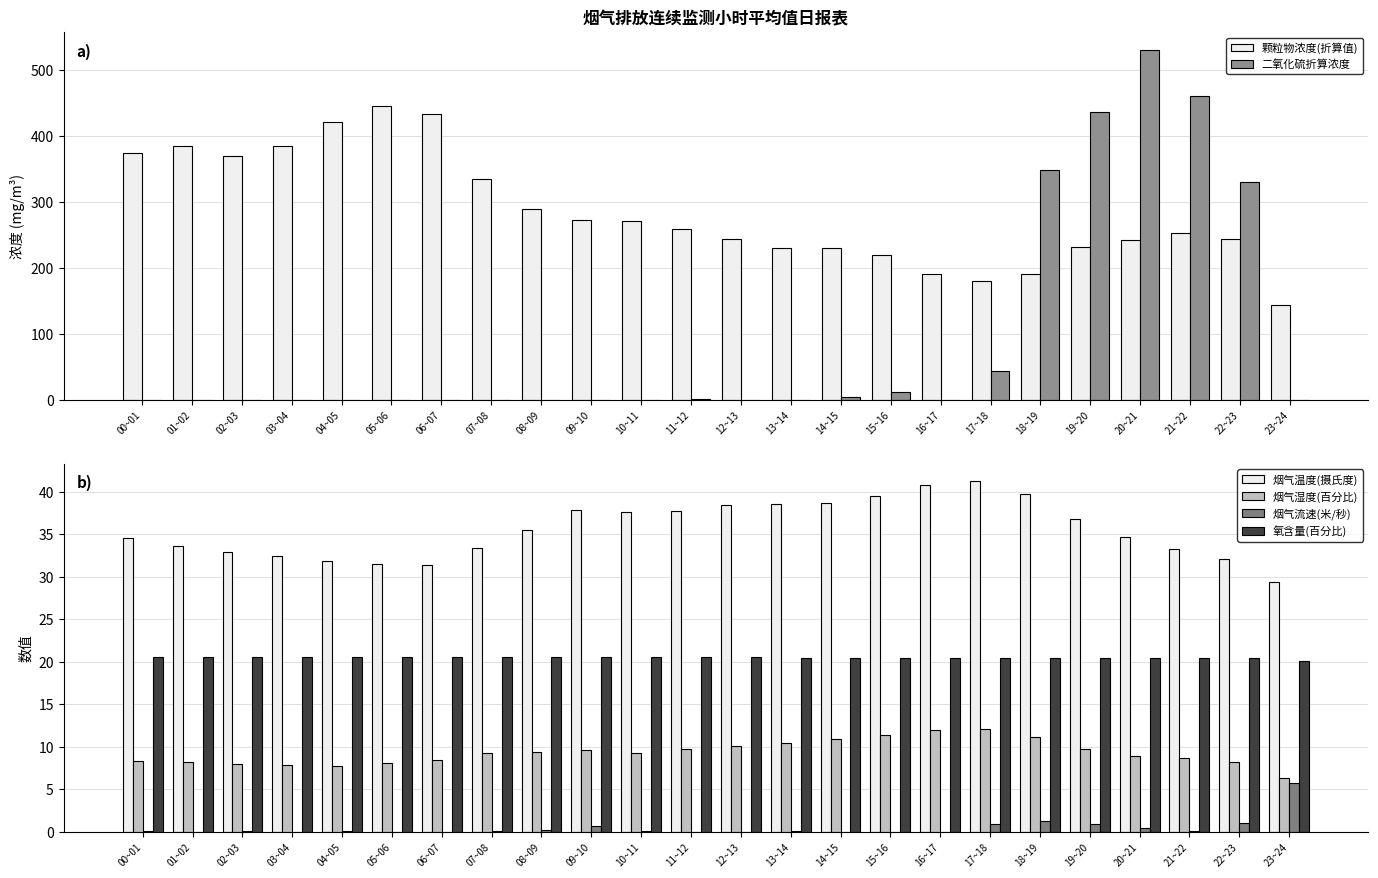

Reading left to right, what are all the values shown in this chart?

颗粒物浓度(折算值): 00~01=374.2	01~02=385.2	02~03=370.6	03~04=385.1	04~05=422.1	05~06=445.6	06~07=433.6	07~08=334.8	08~09=290.2	09~10=273.3	10~11=271.5	11~12=259.0	12~13=244.0	13~14=230.8	14~15=229.7	15~16=220.1	16~17=191.3	17~18=179.7	18~19=191.2	19~20=231.6	20~21=242.5	21~22=253.4	22~23=244.5	23~24=143.6
二氧化硫折算浓度: 00~01=0.0	01~02=0.0	02~03=0.0	03~04=0.0	04~05=0.0	05~06=0.0	06~07=0.0	07~08=0.0	08~09=0.0	09~10=0.0	10~11=0.0	11~12=1.5	12~13=0.0	13~14=0.0	14~15=4.3	15~16=11.6	16~17=0.0	17~18=43.9	18~19=348.8	19~20=436.6	20~21=531.5	21~22=460.6	22~23=330.5	23~24=0.0
烟气温度(摄氏度): 00~01=34.6	01~02=33.6	02~03=32.9	03~04=32.5	04~05=31.9	05~06=31.5	06~07=31.4	07~08=33.4	08~09=35.6	09~10=37.9	10~11=37.6	11~12=37.8	12~13=38.5	13~14=38.6	14~15=38.7	15~16=39.5	16~17=40.9	17~18=41.2	18~19=39.8	19~20=36.9	20~21=34.7	21~22=33.3	22~23=32.1	23~24=29.5
烟气湿度(百分比): 00~01=8.3	01~02=8.2	02~03=7.9	03~04=7.8	04~05=7.8	05~06=8.1	06~07=8.4	07~08=9.3	08~09=9.3	09~10=9.7	10~11=9.3	11~12=9.7	12~13=10.1	13~14=10.5	14~15=10.9	15~16=11.3	16~17=12.0	17~18=12.1	18~19=11.2	19~20=9.8	20~21=9.0	21~22=8.7	22~23=8.2	23~24=6.4
烟气流速(米/秒): 00~01=0.1	01~02=0.0	02~03=0.1	03~04=0.0	04~05=0.1	05~06=0.0	06~07=0.0	07~08=0.1	08~09=0.2	09~10=0.7	10~11=0.1	11~12=0.0	12~13=0.0	13~14=0.1	14~15=0.0	15~16=0.0	16~17=0.0	17~18=0.9	18~19=1.2	19~20=0.9	20~21=0.5	21~22=0.1	22~23=1.1	23~24=5.8
氧含量(百分比): 00~01=20.6	01~02=20.6	02~03=20.5	03~04=20.5	04~05=20.6	05~06=20.6	06~07=20.6	07~08=20.6	08~09=20.6	09~10=20.6	10~11=20.6	11~12=20.6	12~13=20.5	13~14=20.5	14~15=20.5	15~16=20.5	16~17=20.4	17~18=20.4	18~19=20.4	19~20=20.5	20~21=20.5	21~22=20.5	22~23=20.4	23~24=20.1